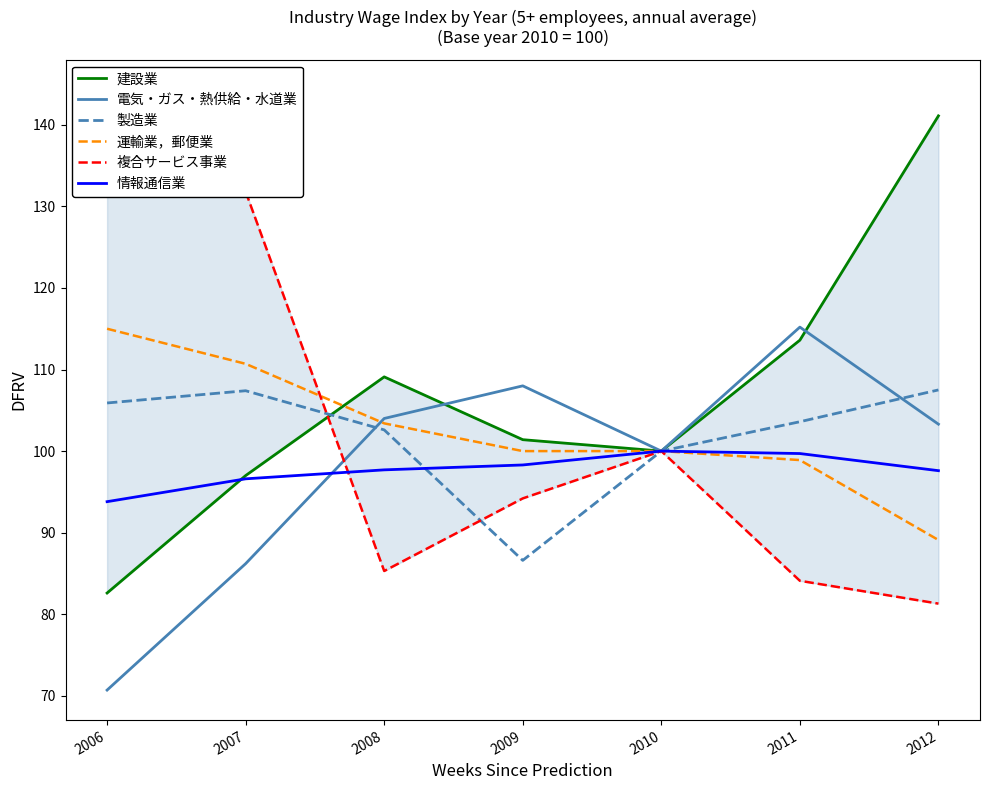

How many intersections are there between 複合サービス事業 and 建設業?

1